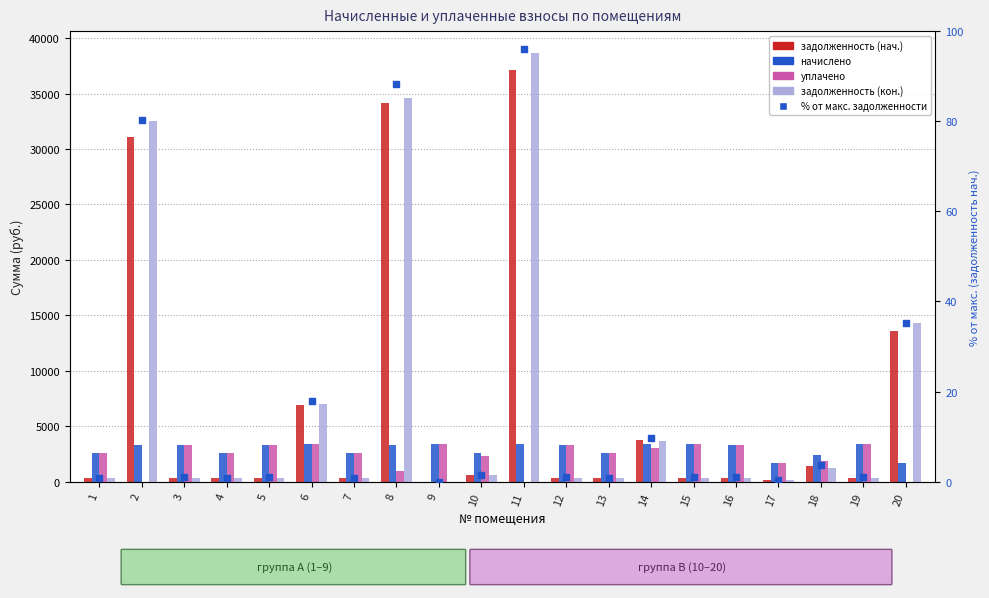

Which series reaches the maximum Y coordinate?

задолженность (кон.)